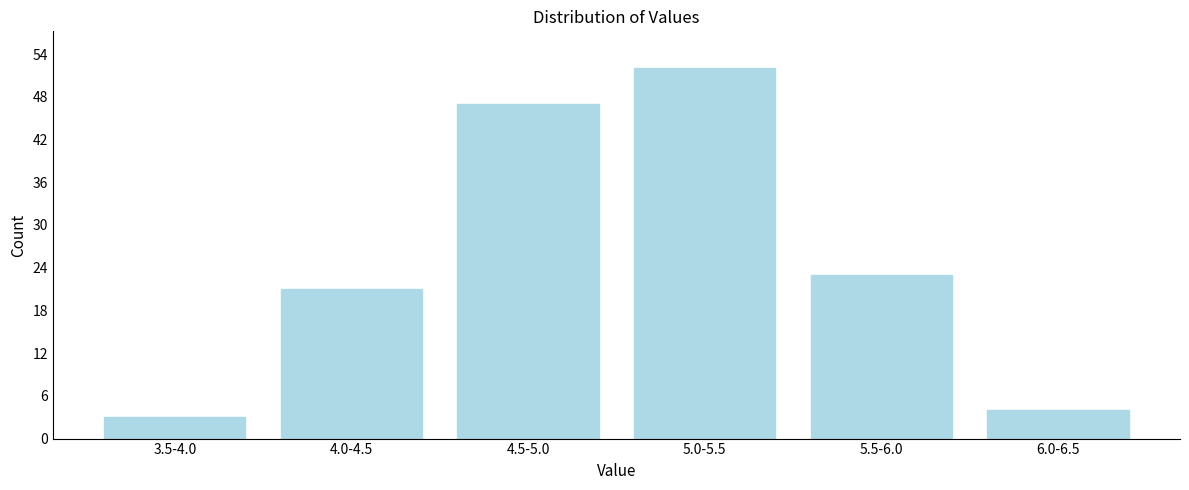

Reading left to right, list all the values displayed in this chart.

3.5-4.0=3	4.0-4.5=21	4.5-5.0=47	5.0-5.5=52	5.5-6.0=23	6.0-6.5=4